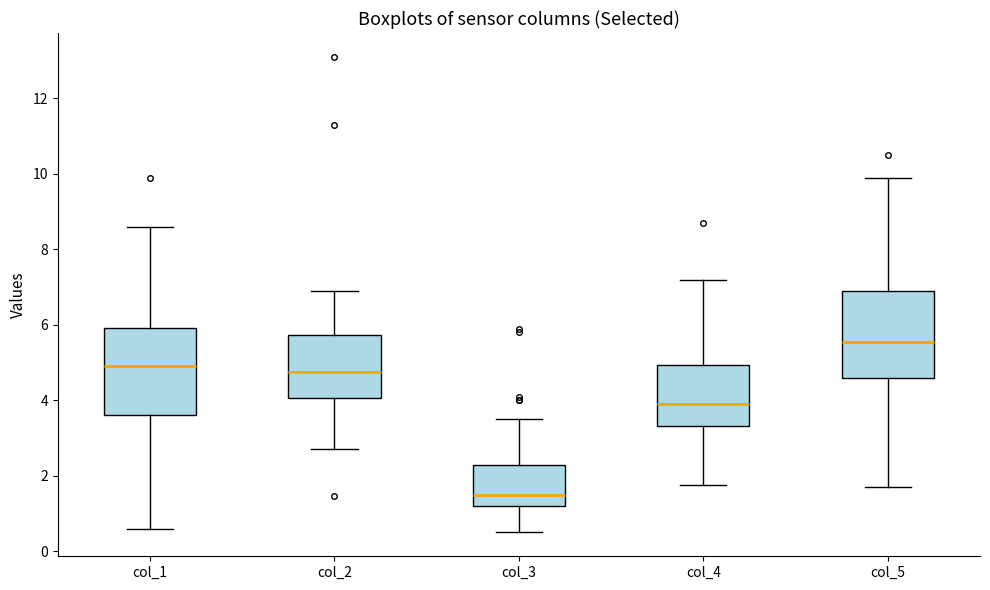

Reading left to right, transcribe this box plot: for each box, give where its median line is, the range the box spans, and where its two whiskers end, as read against the y-axis. The values are not printed on the chart, so give them approximately, as read against the axis.

col_1: median 5.0, box 3.6 to 6.0, whiskers 0.6 to 8.6
col_2: median 4.8, box 4.0 to 5.8, whiskers 2.8 to 7.0
col_3: median 1.6, box 1.2 to 2.4, whiskers 0.6 to 3.6
col_4: median 4.0, box 3.4 to 5.0, whiskers 1.8 to 7.2
col_5: median 5.6, box 4.6 to 7.0, whiskers 1.8 to 10.0